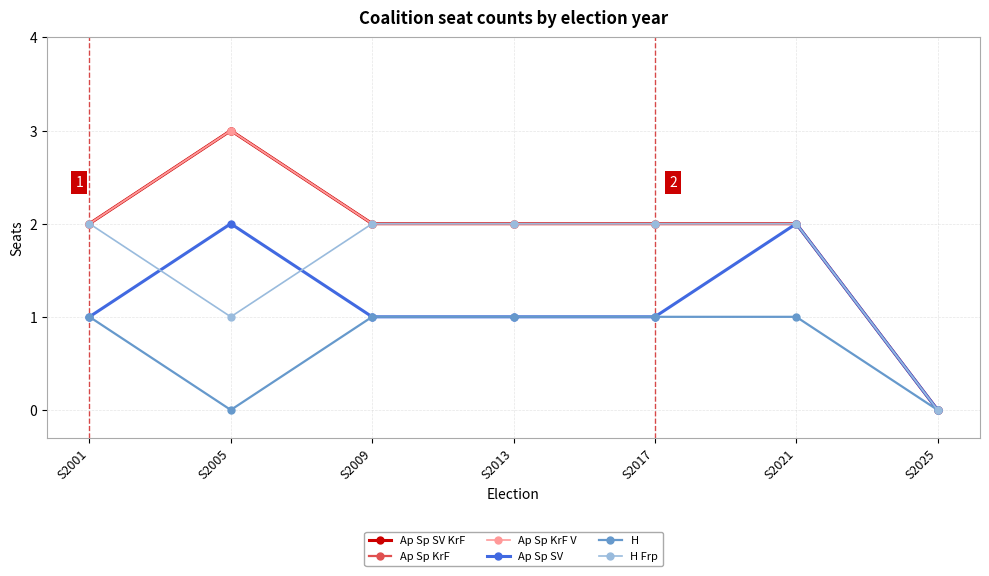

List the series in order of their peak value, lowest first.

H, Ap Sp SV, H Frp, Ap Sp SV KrF, Ap Sp KrF, Ap Sp KrF V